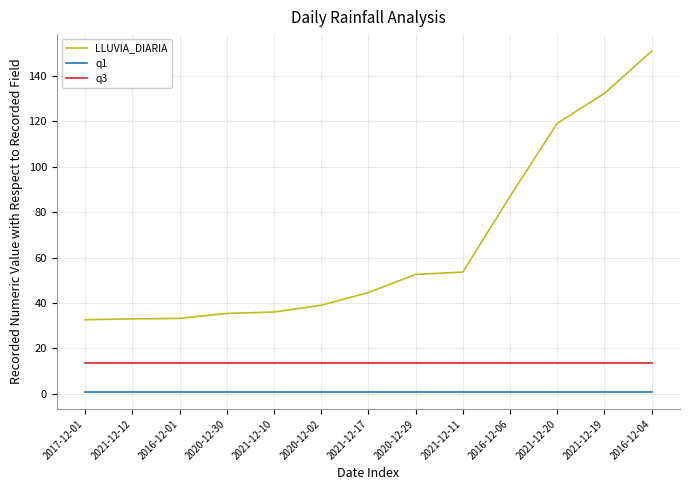

At which label does LLUVIA_DIARIA reach its peak?

2016-12-04